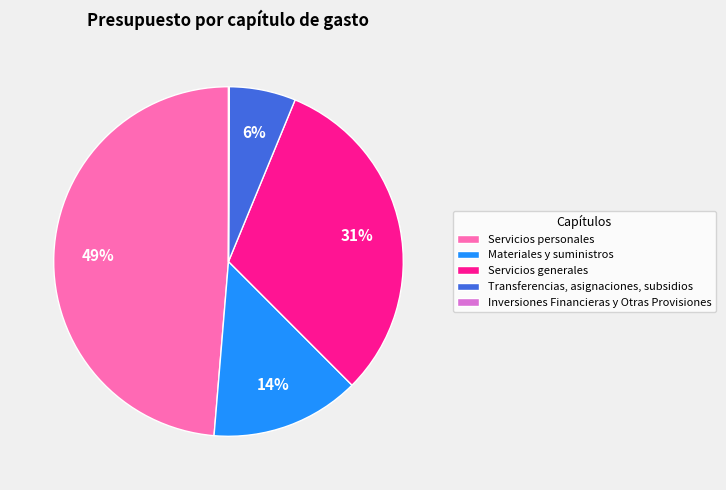

To the nearest percent, what percentage of the pie is Materiales y suministros?

14%